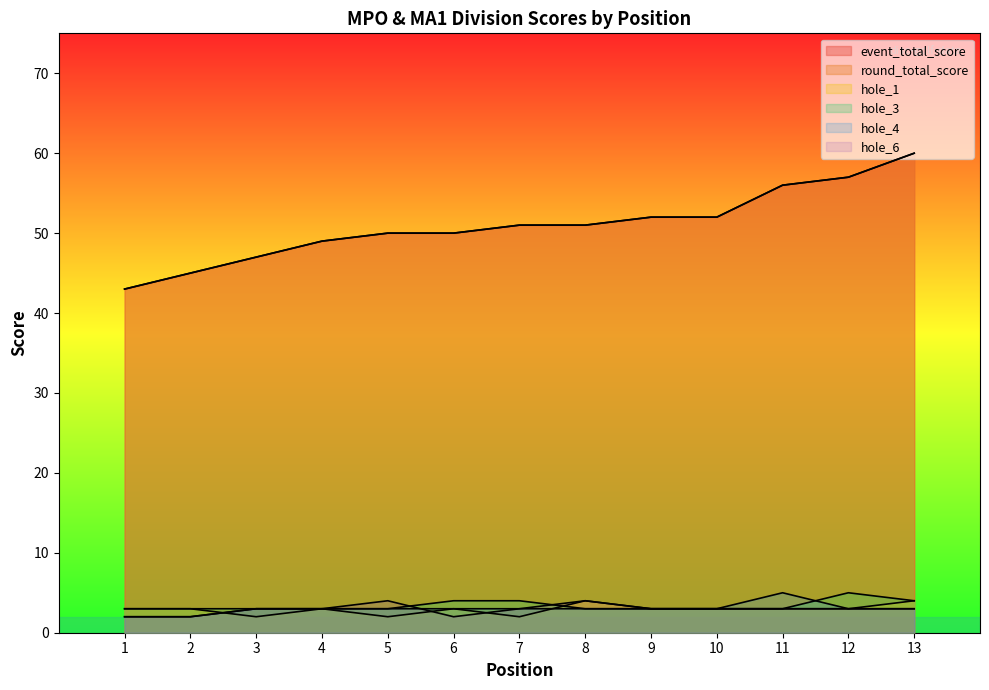

True or false: hole_4 has a value of 3 at 13.

True